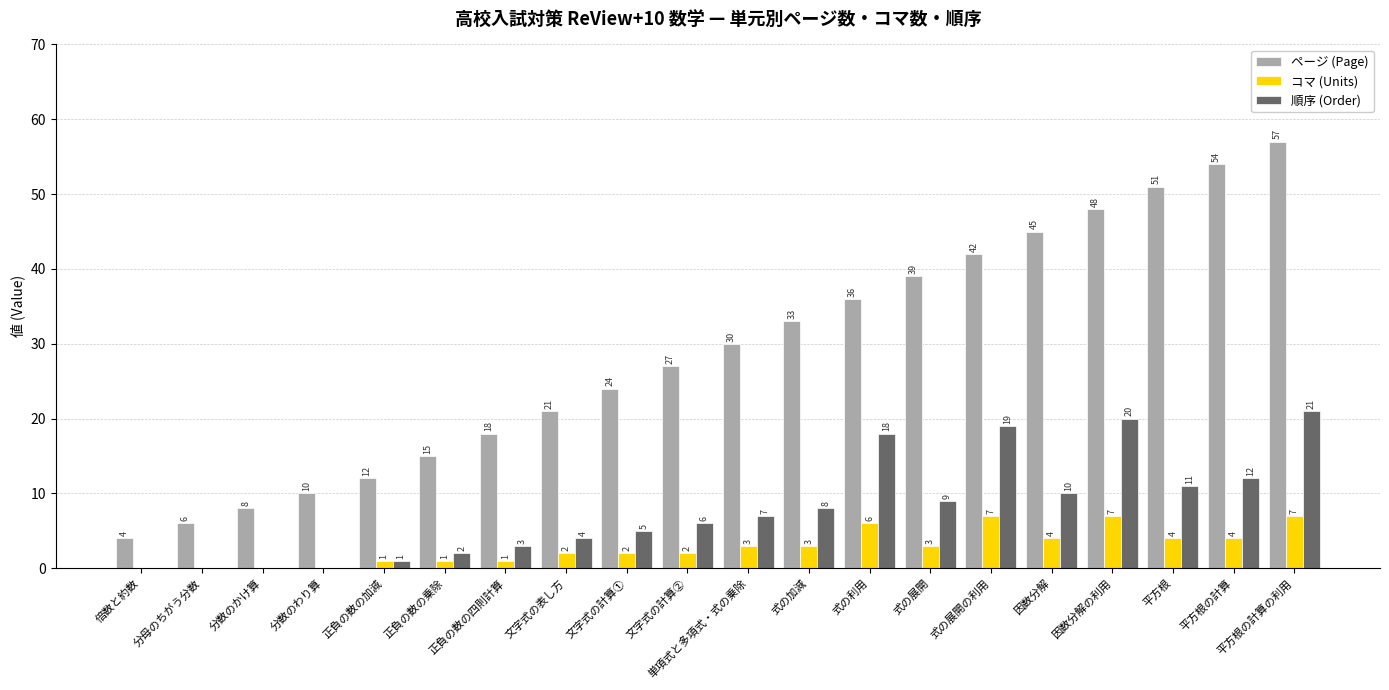

Between 正負の数の乗除 and 正負の数の四則計算, which series saw the biggest shift?

ページ (Page)